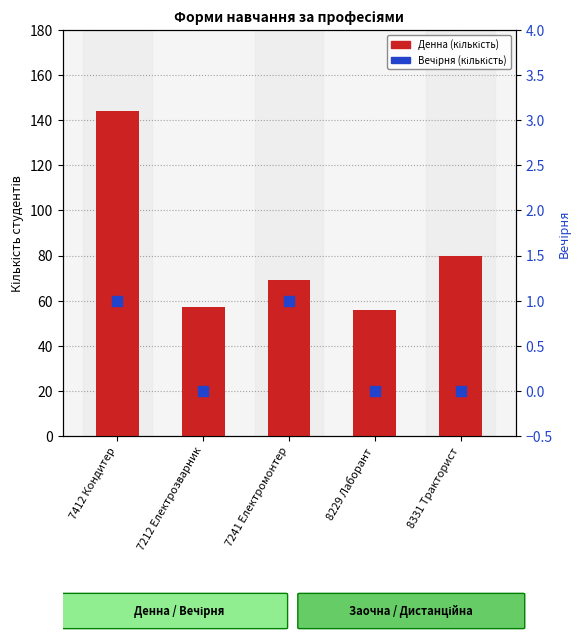

Which series has the widest spread of Y values?

Денна